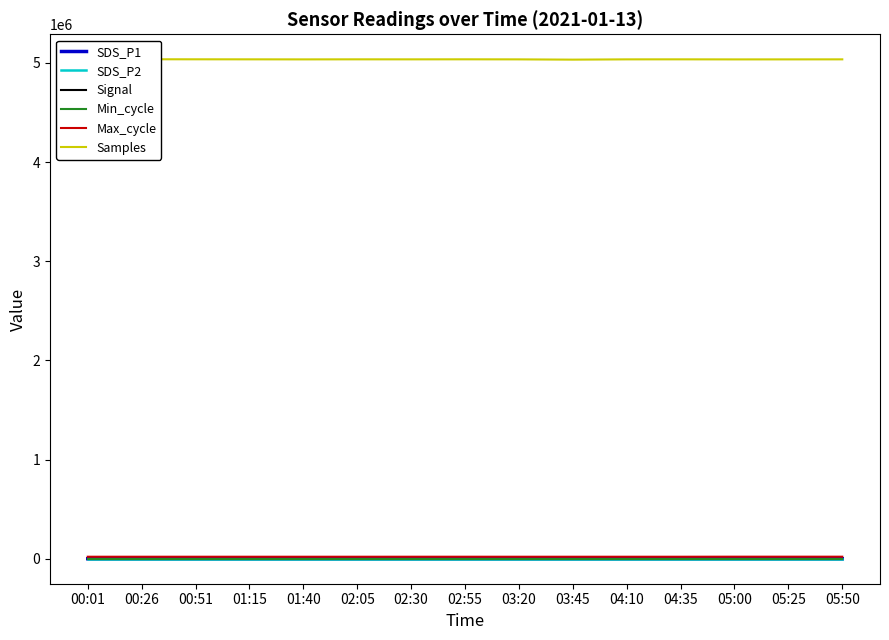

What position from the right is 00:26?

14